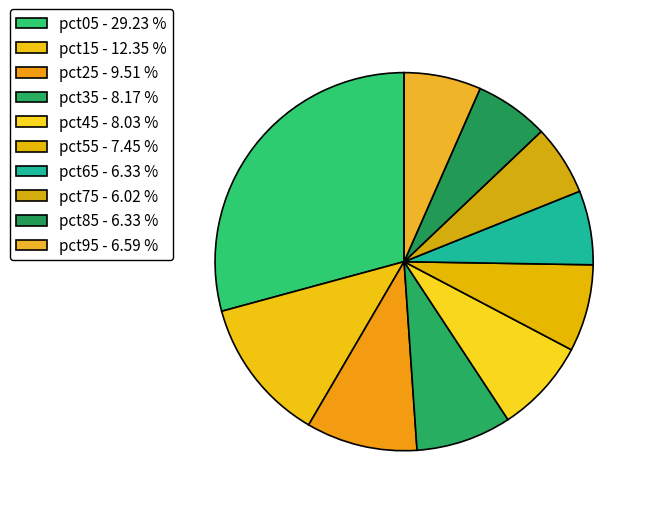

What is the smallest slice in the pie chart?

pct75